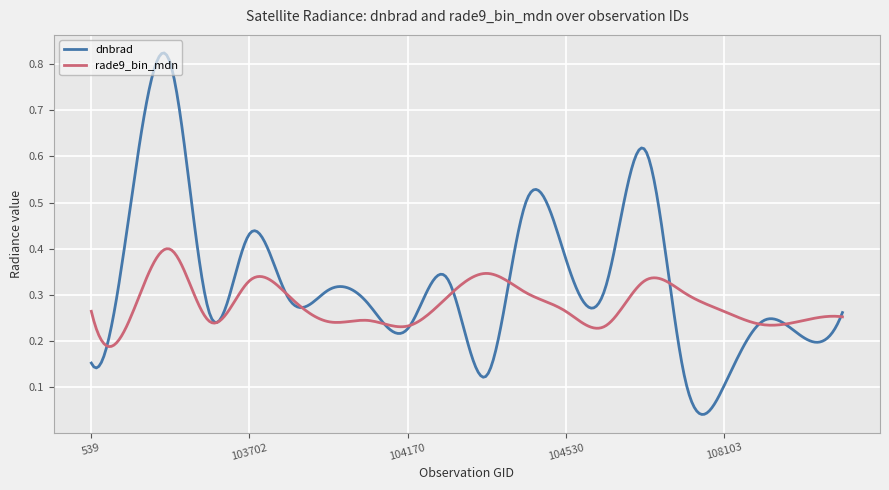

Which series has the widest spread of values?

dnbrad